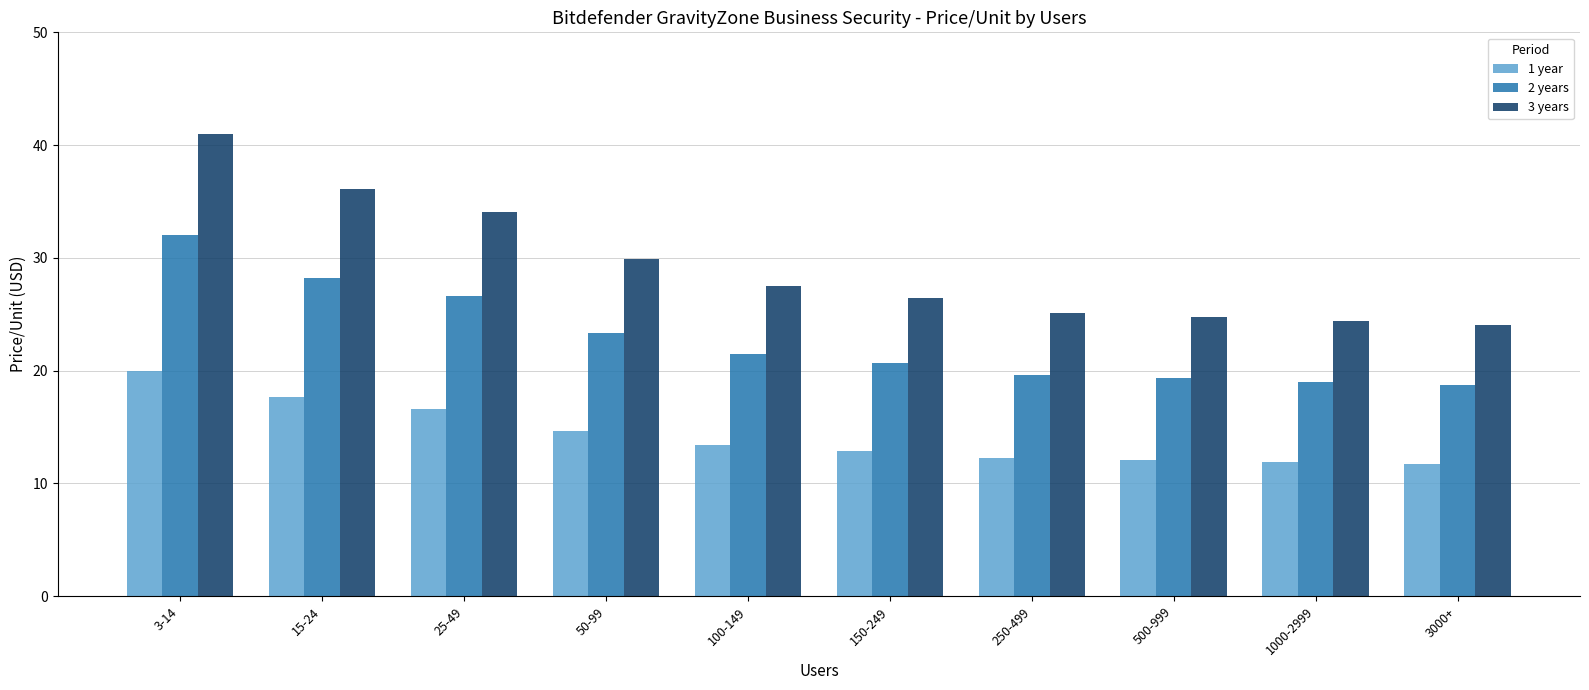

What is the value of the 2 years bar at the 4th from the left?

23.4